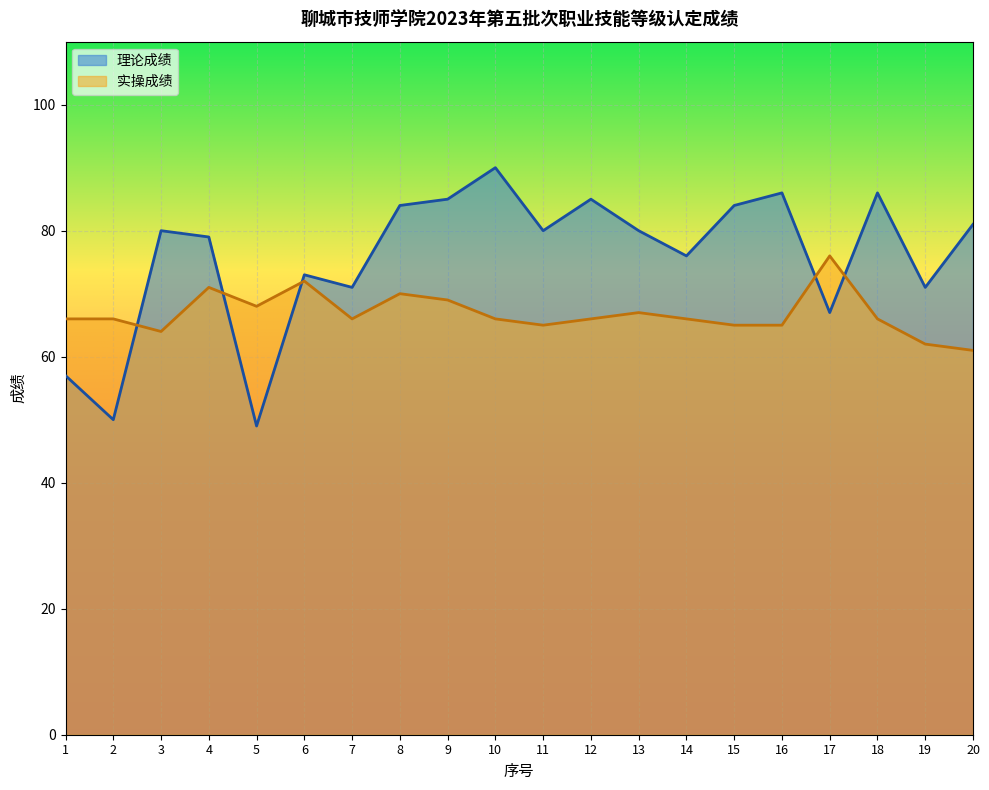

The 实操成绩 series shows 94 at 15. True or false?

False